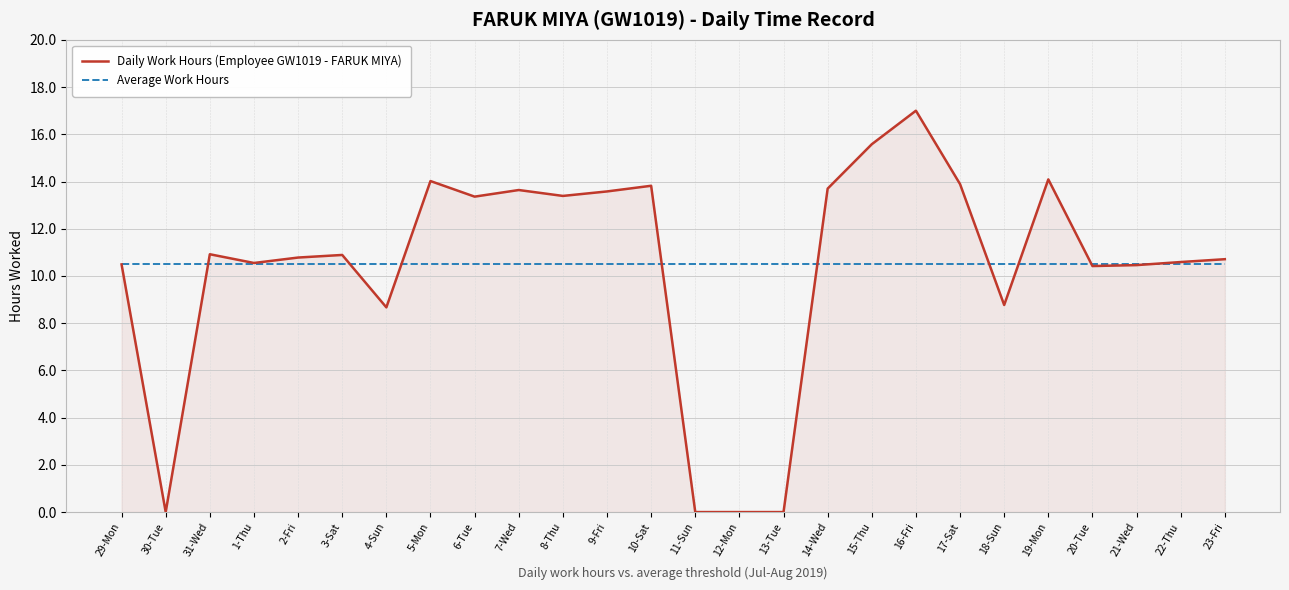

What is the difference between the highest and lowest values at 16-Fri?

6.5